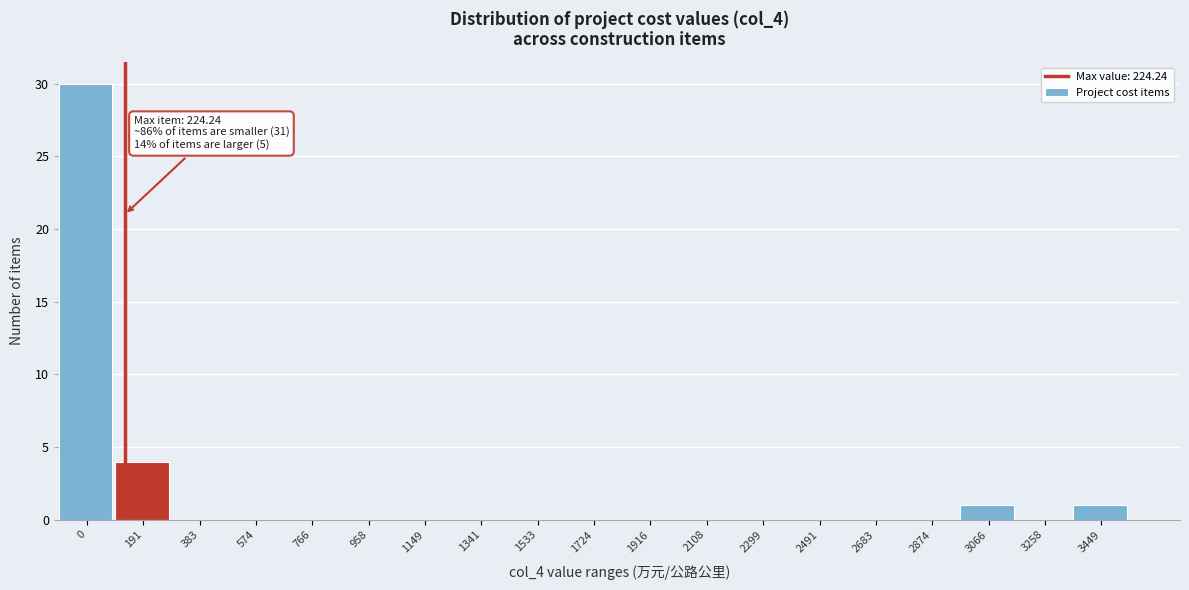

Reading right to left, list all the values displayed in this chart.

3449=1	3258=0	3066=1	2874=0	2683=0	2491=0	2299=0	2108=0	1916=0	1724=0	1533=0	1341=0	1149=0	958=0	766=0	574=0	383=0	191=4	0=30